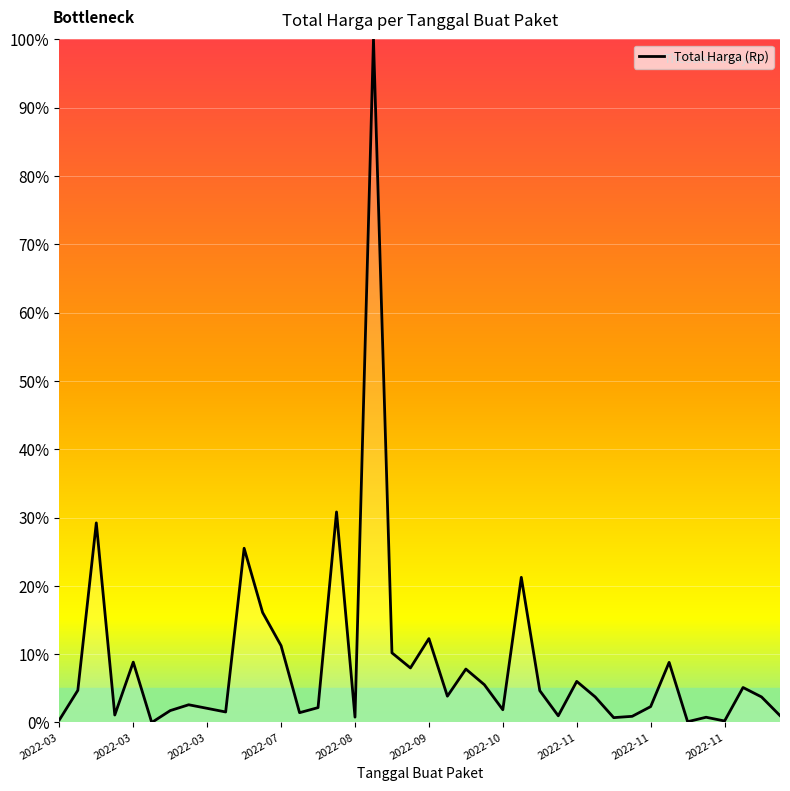

What is the maximum value shown in the chart?

100.0